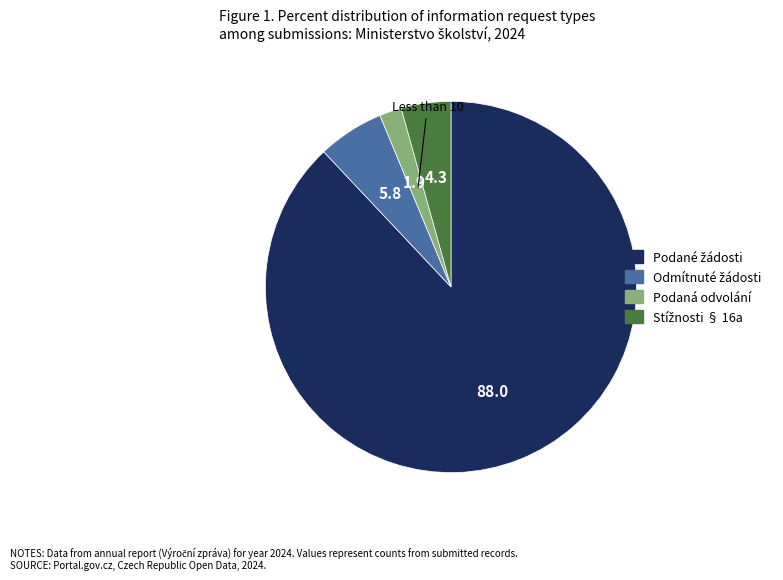

How many segments does this pie chart have?

4